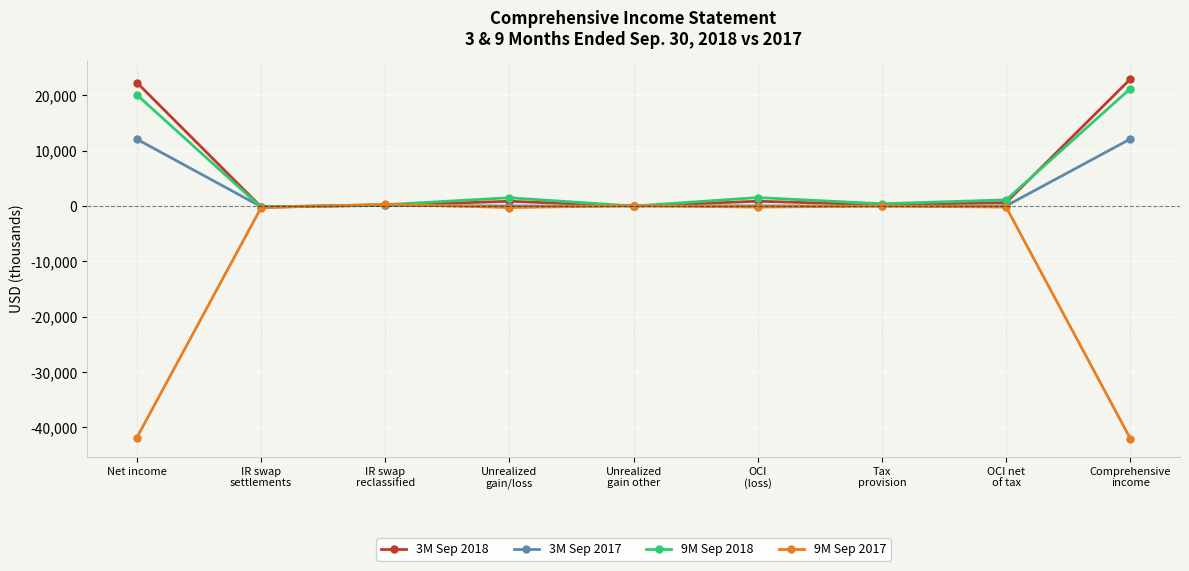

True or false: 3M Sep 2018 and 9M Sep 2018 cross at least once.

True